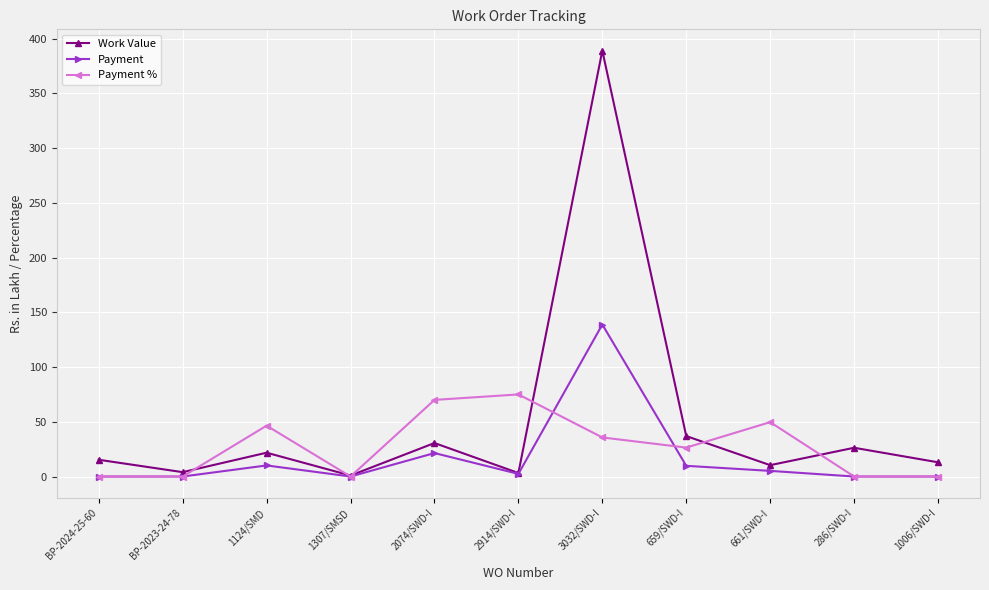

At which category does Work Value reach its first local peak?

1124/SMD